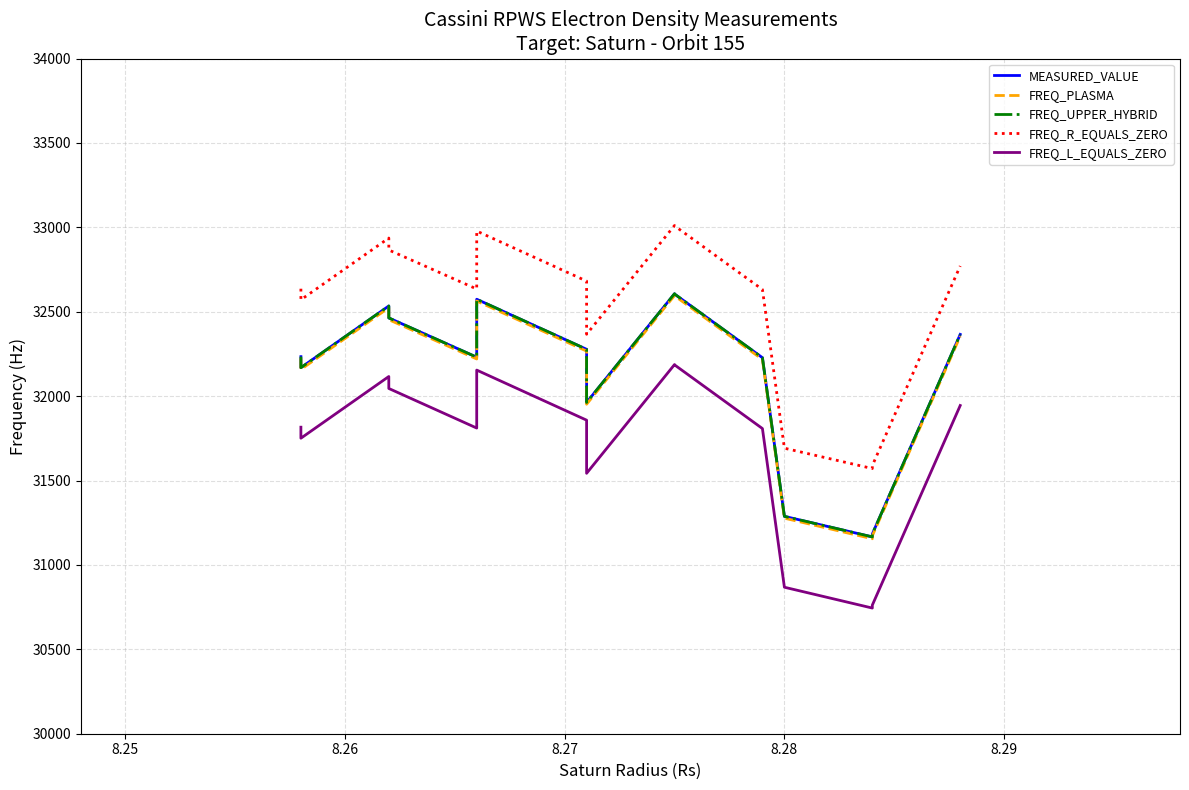

What are all the series names shown in the legend?

MEASURED_VALUE, FREQ_PLASMA, FREQ_UPPER_HYBRID, FREQ_R_EQUALS_ZERO, FREQ_L_EQUALS_ZERO